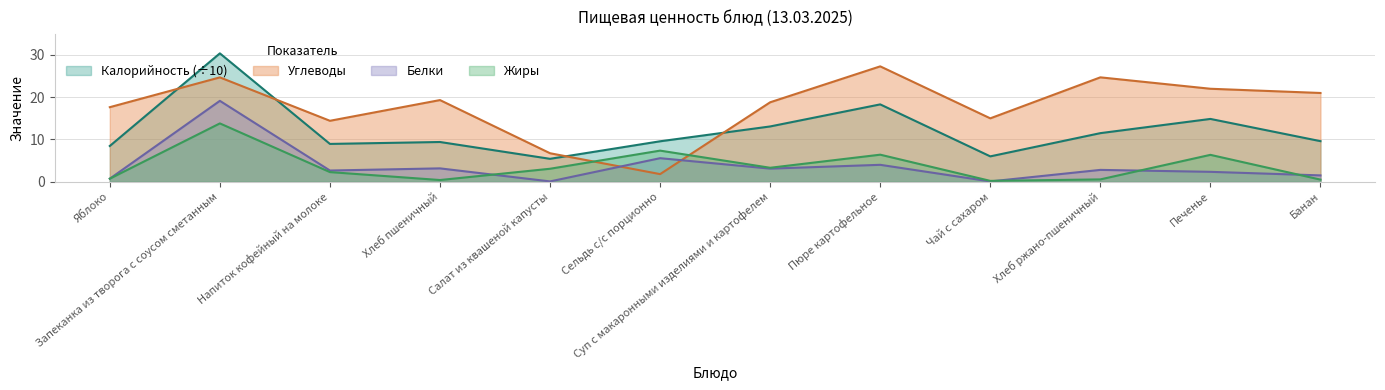

At which label does Углеводы first exceed 19?

Запеканка из творога с соусом сметанным